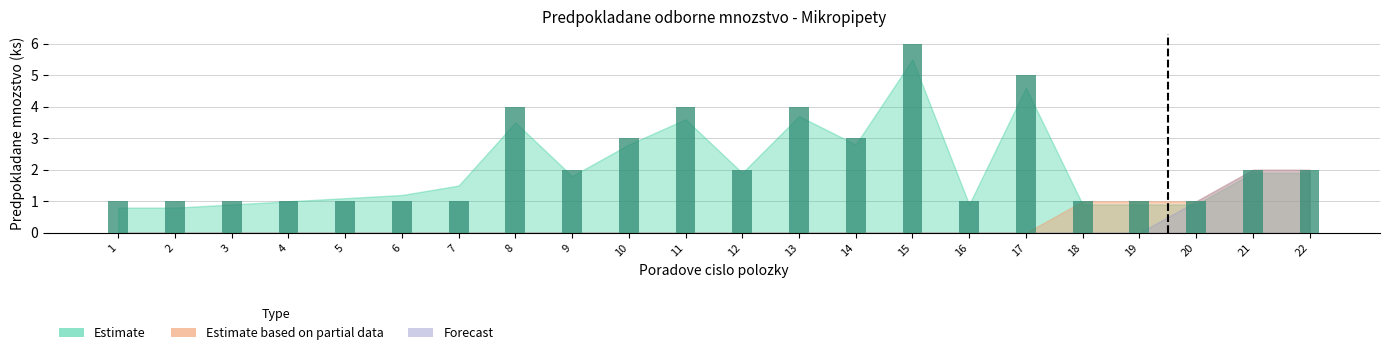

What is the maximum value shown in the chart?

6